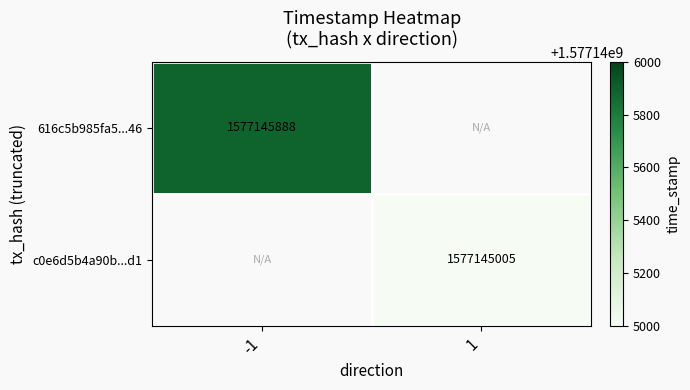

Which series has the largest range (max minus min)?

616c5b985fa5019c13b0b9e640c6d596b672a46